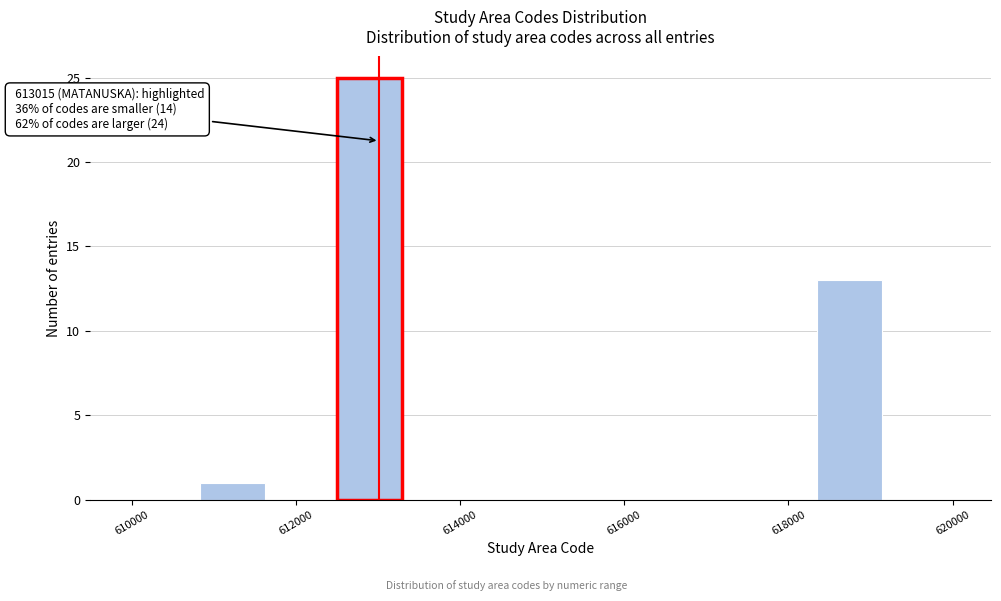

Over which range of the x-axis is the bar tallest?

612400 to 613400